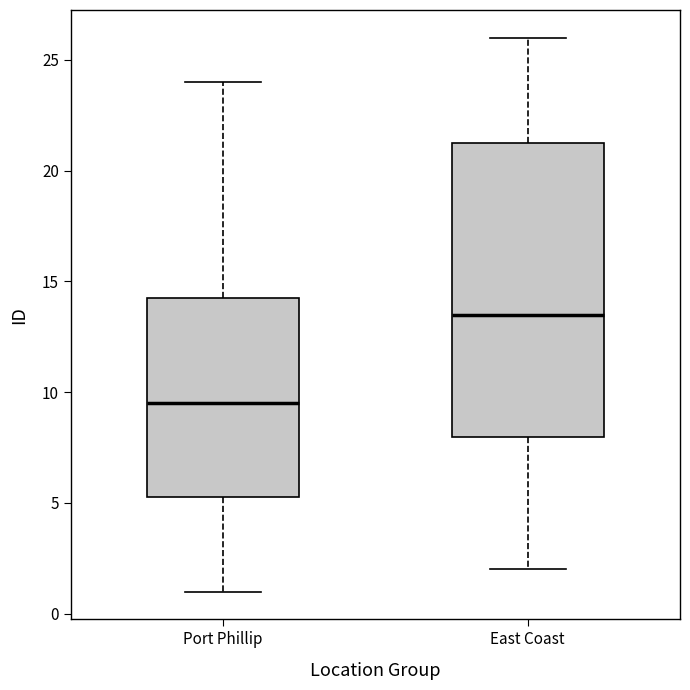

Which box has the lowest median line?

Port Phillip